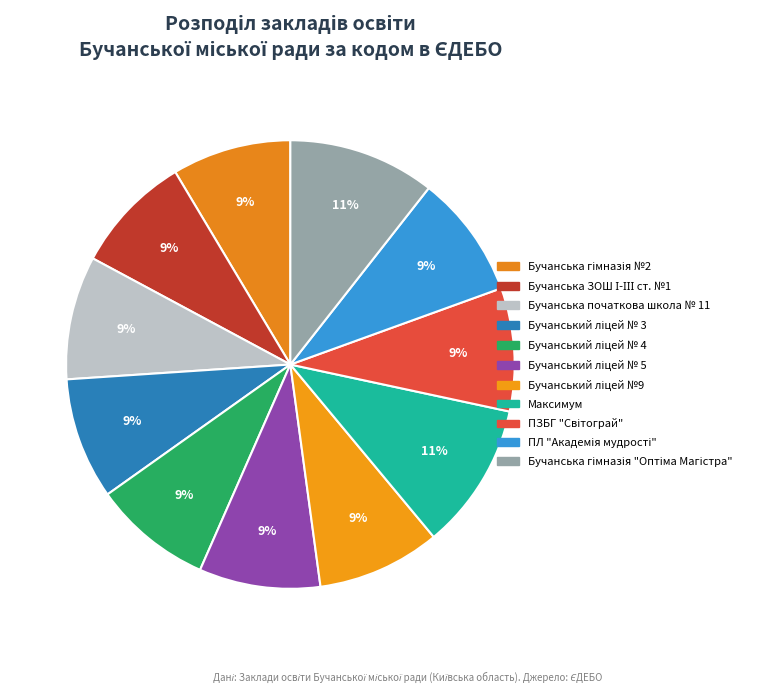

How many segments does this pie chart have?

11